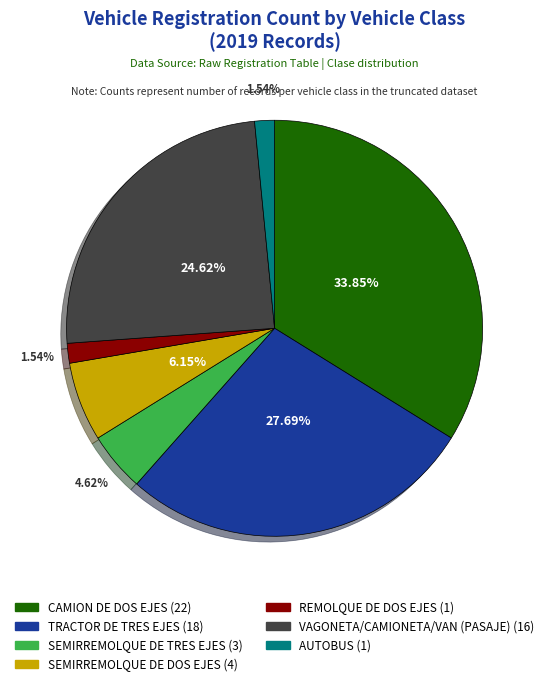

Combined, do VAGONETA/CAMIONETA/VAN (PASAJE) and AUTOBUS account for over 50%?

No